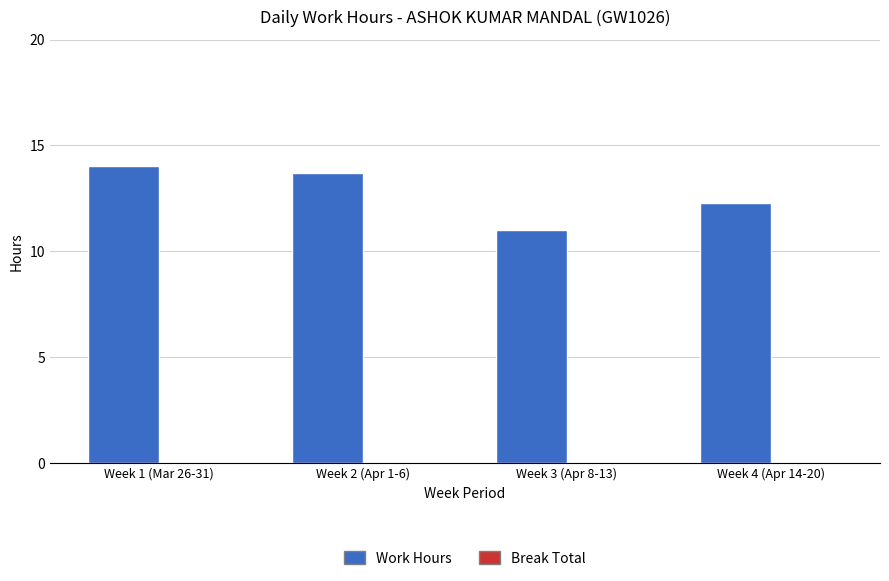

Is it true that the value at Week 2 (Apr 1-6) is 24.4?

False